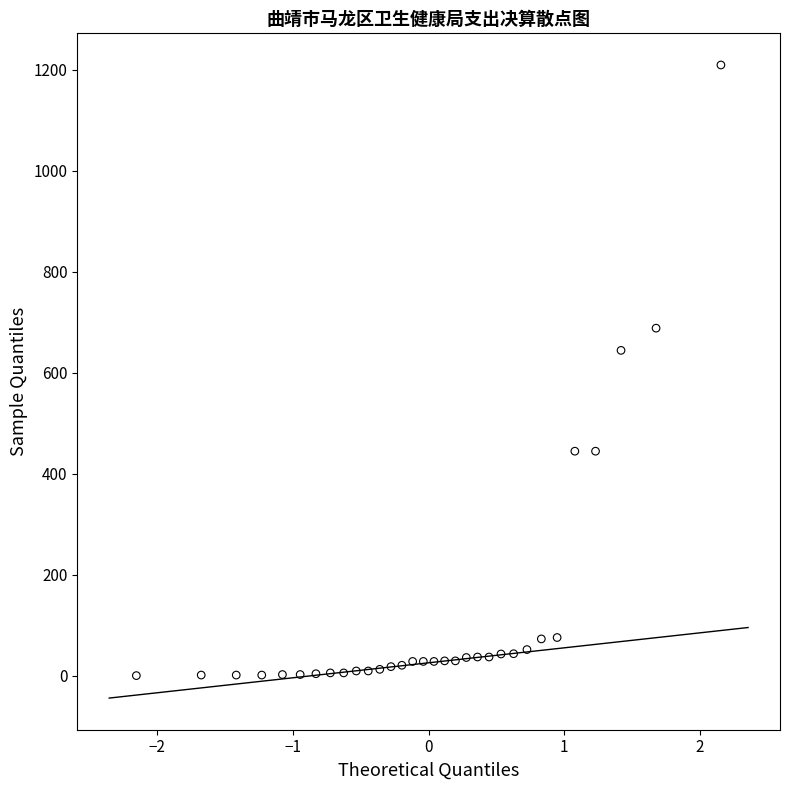

What is the range of Y values (max minus min)?

1208.9